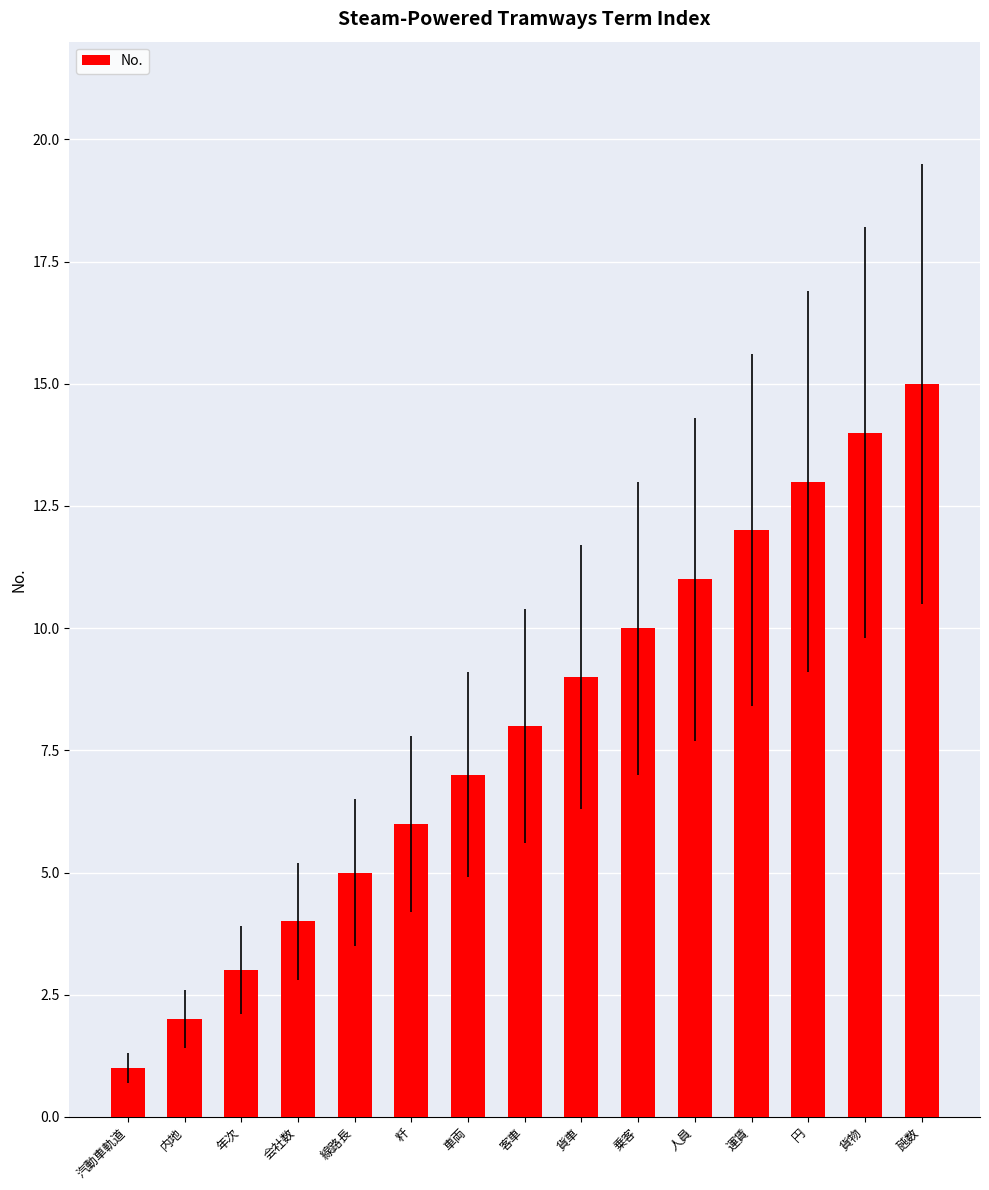

Does the chart contain stacked bars?

No